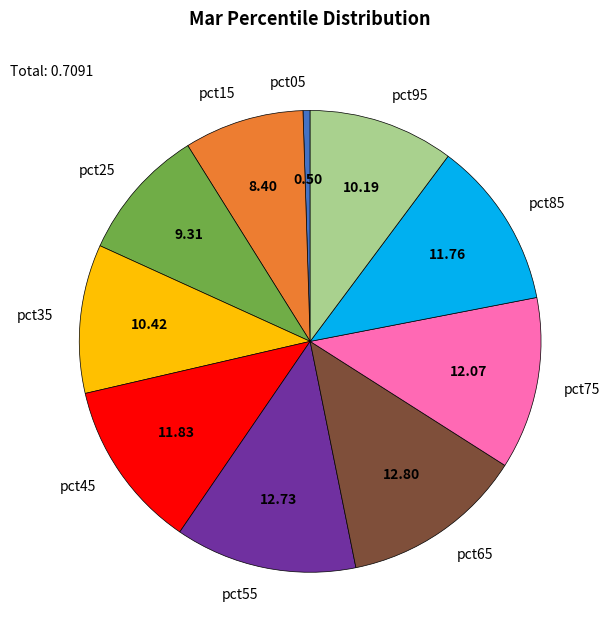

Does pct45 account for over 50% of the chart?

No